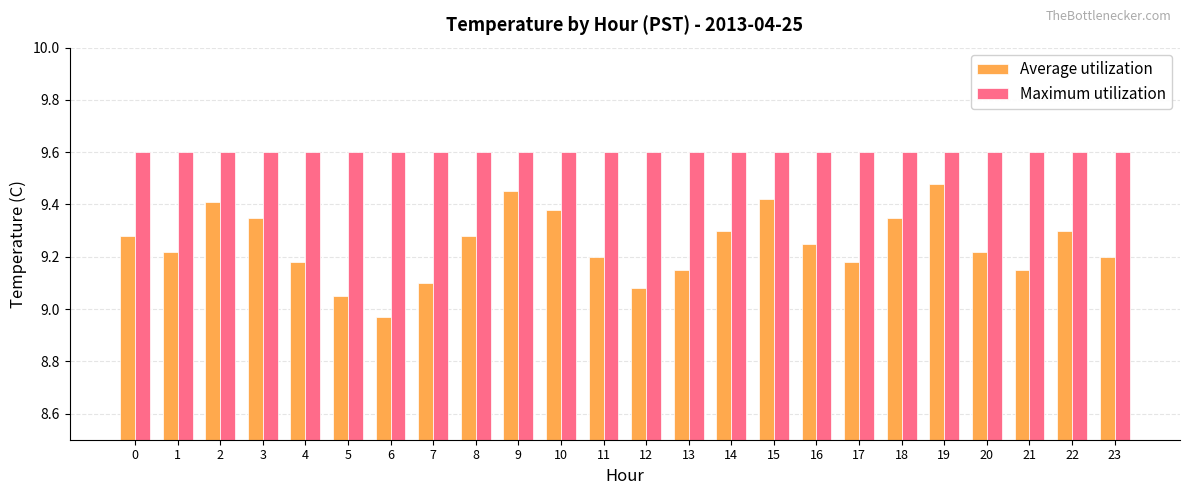

Which series changed the most between 20 and 21?

Average utilization